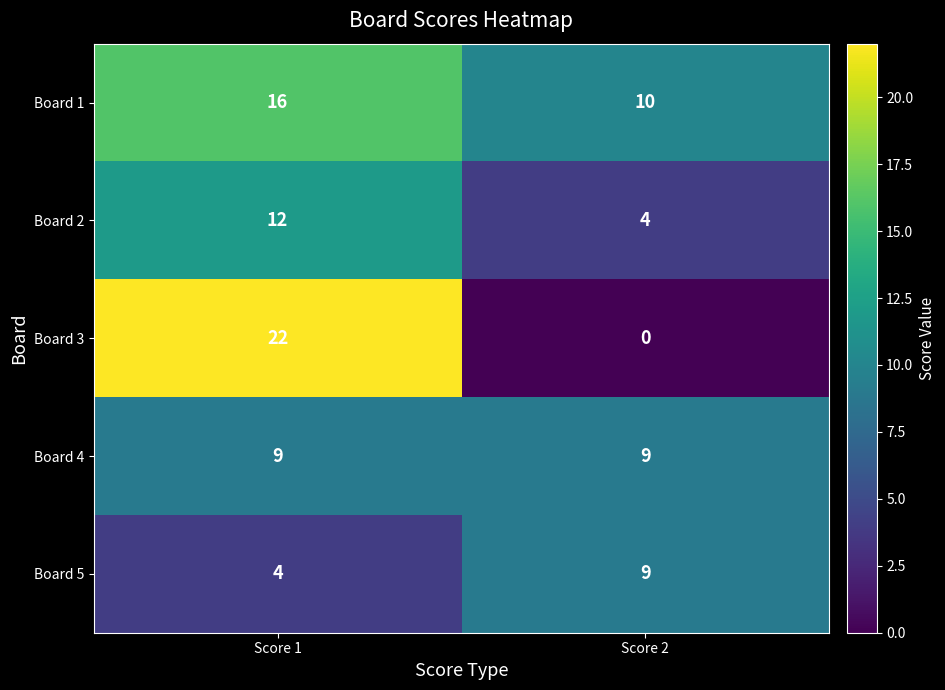

What is the approximate value of Board 1 at Score 2?

10